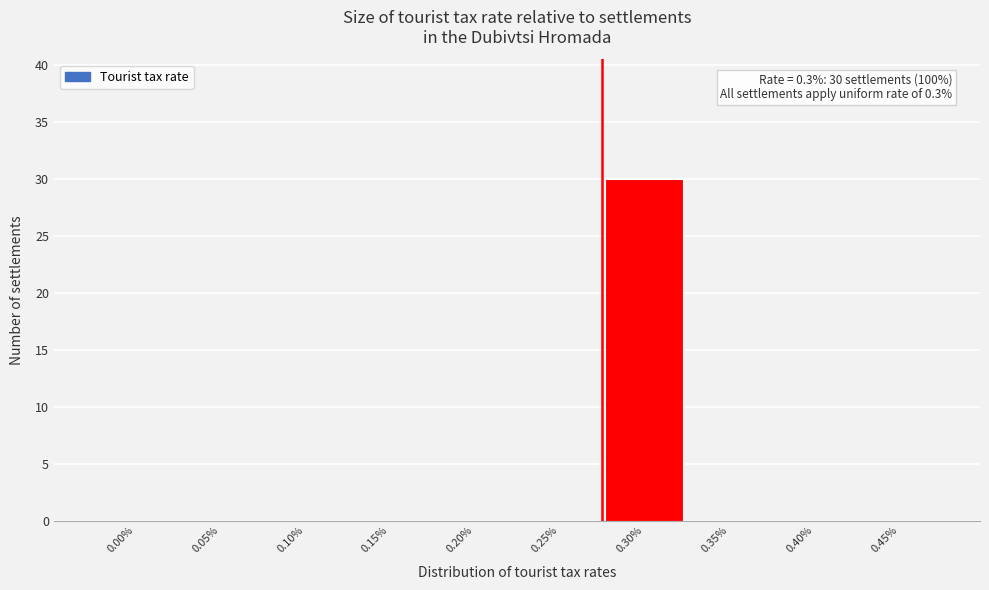

Reading right to left, what are all the values shown in this chart?

0.45%=0	0.40%=0	0.35%=0	0.30%=30	0.25%=0	0.20%=0	0.15%=0	0.10%=0	0.05%=0	0.00%=0